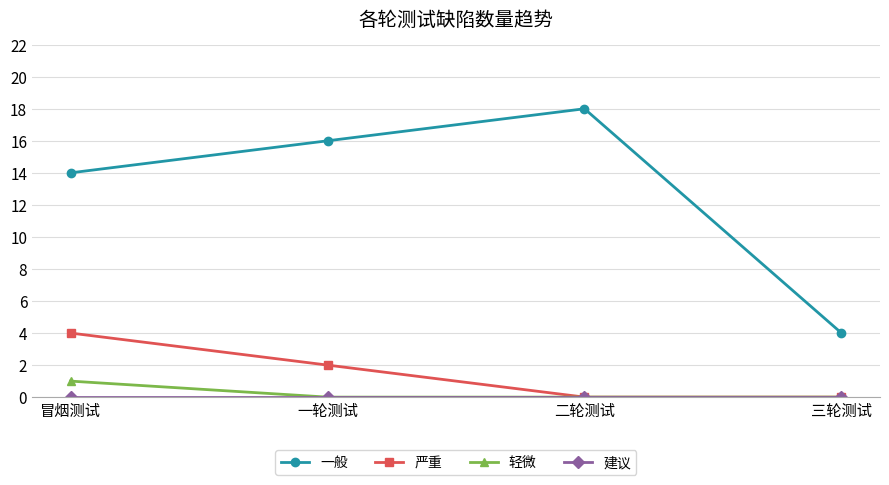

True or false: 轻微 has a value of 0 at 二轮测试.

True